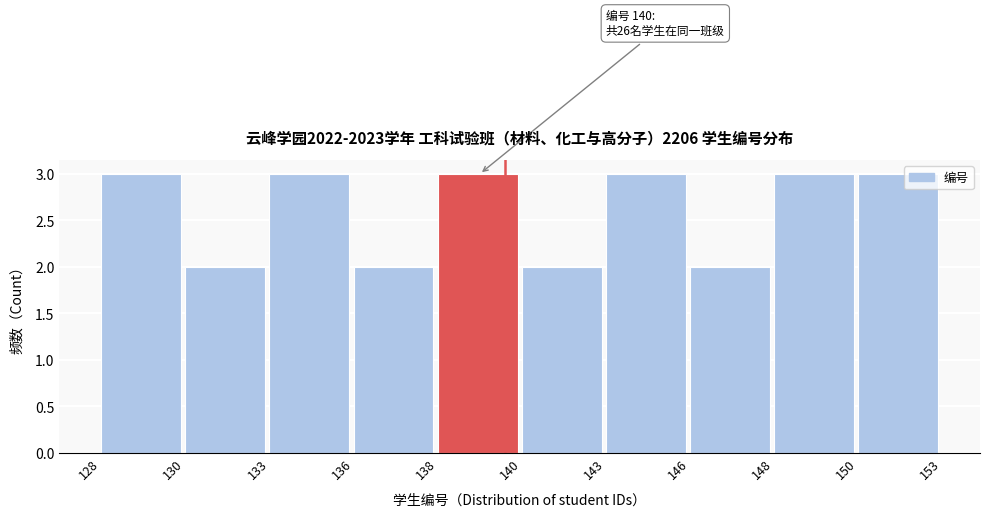

Reading left to right, list all the values displayed in this chart.

128=3	130=2	133=3	136=2	138=3	140=2	143=3	146=2	148=3	150=3